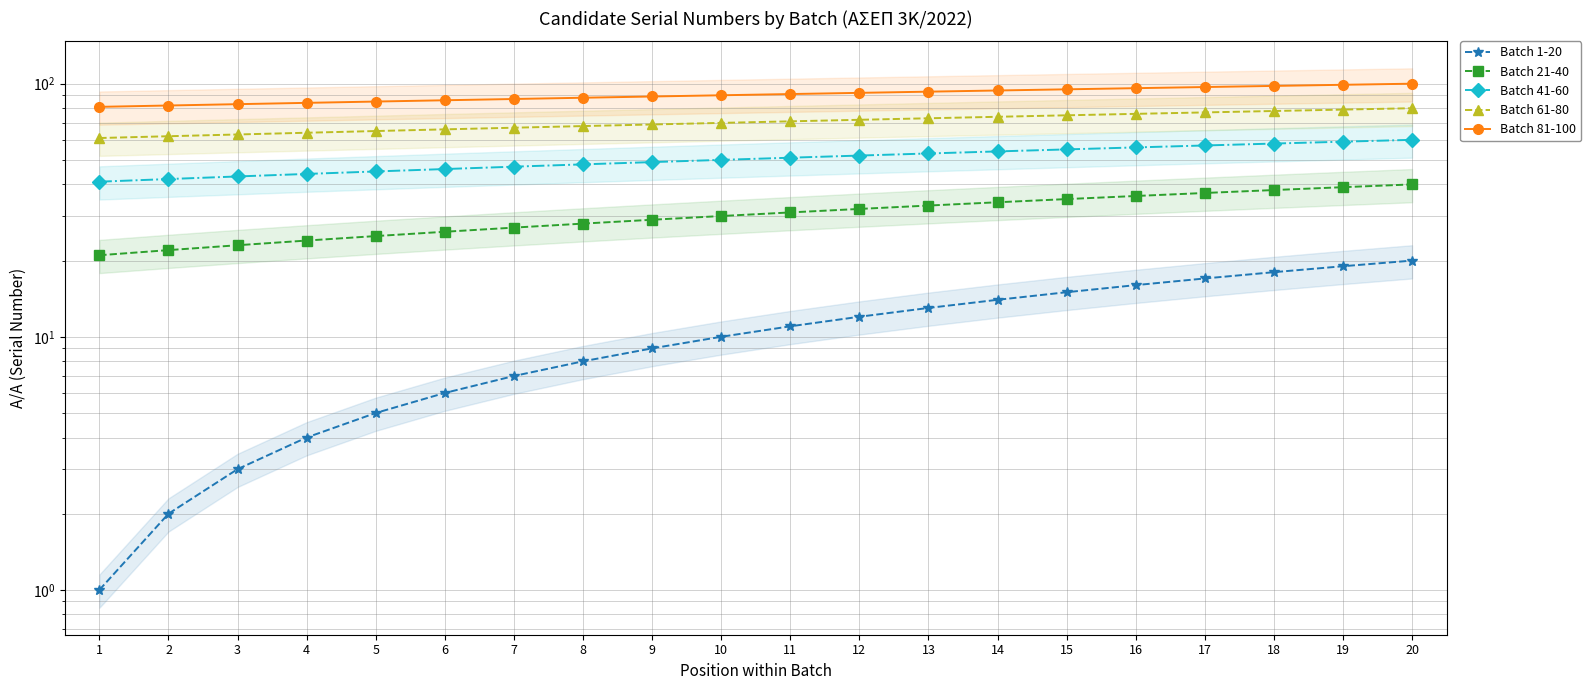

Rank the series by their maximum value, from highest to lowest.

Batch 81-100, Batch 61-80, Batch 41-60, Batch 21-40, Batch 1-20